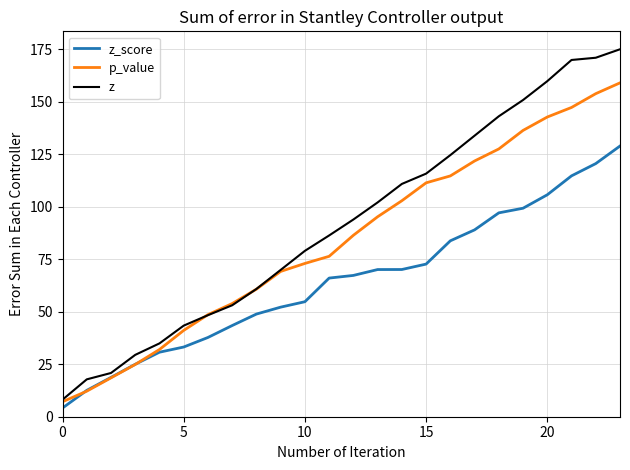

What is the lowest value of the p_value series?

7.1